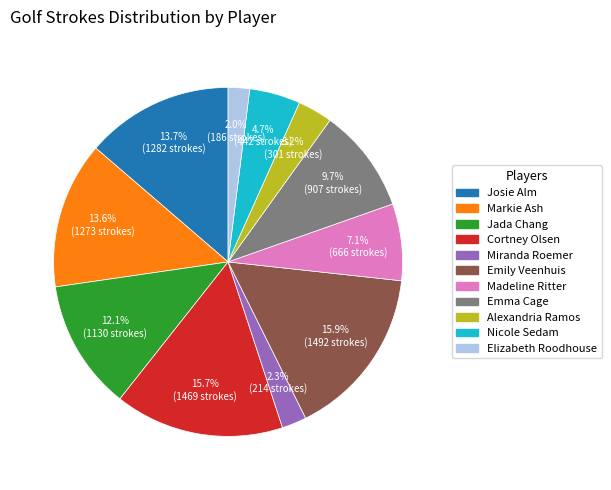

Is it true that Nicole Sedam is 5% of the pie?

True